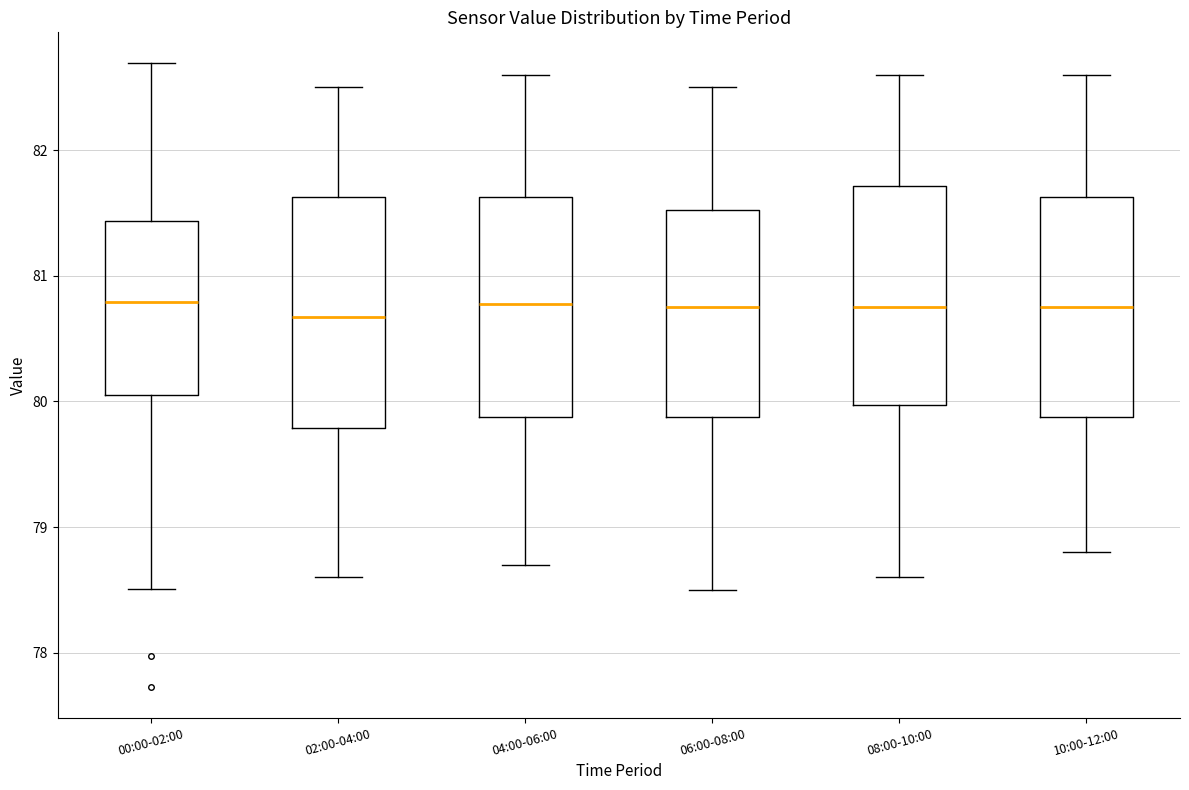

Where does the upper whisker of the box for 00:00-02:00 end on the y-axis? The values are not printed on the chart, so give them approximately, as read against the axis.

82.7